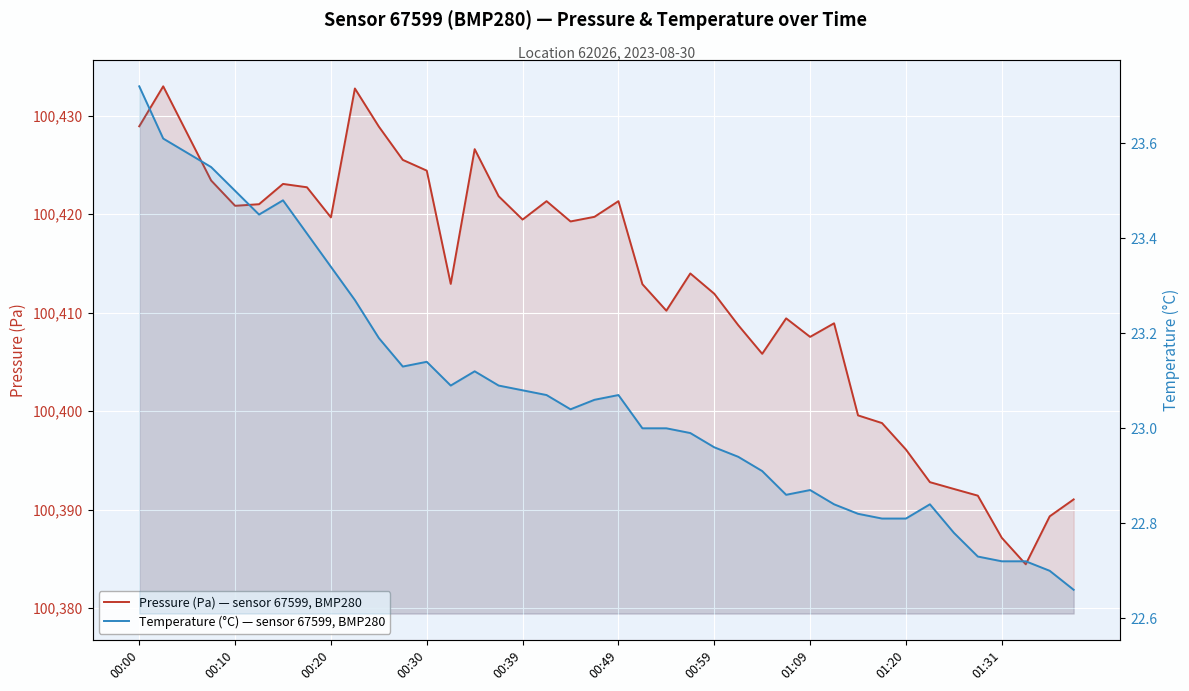

True or false: Pressure (Pa) — sensor 67599, BMP280 has a value of 100407.5 at 01:09.

True